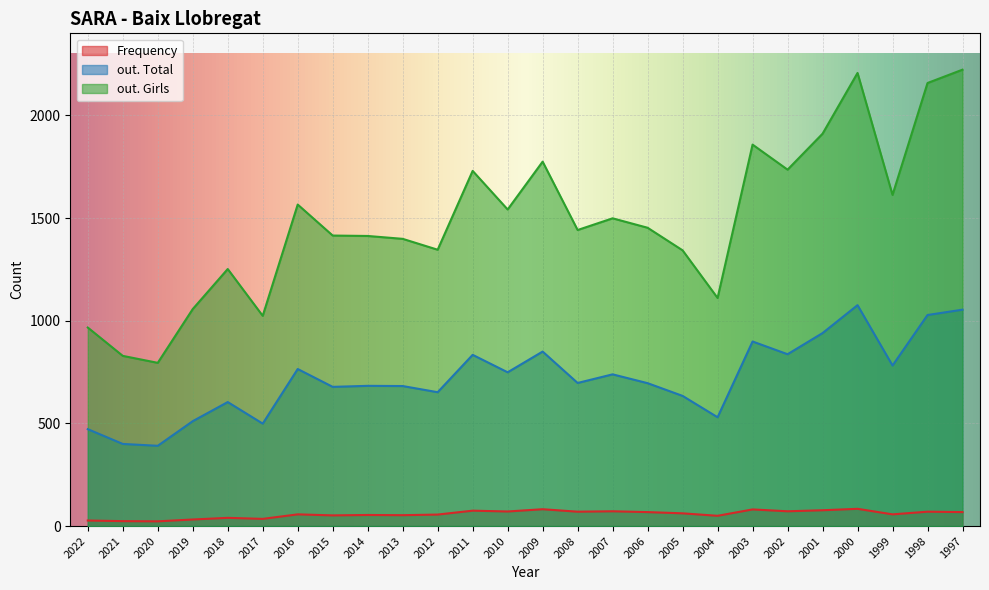

True or false: out. Girls and out. Total intersect in this chart.

False